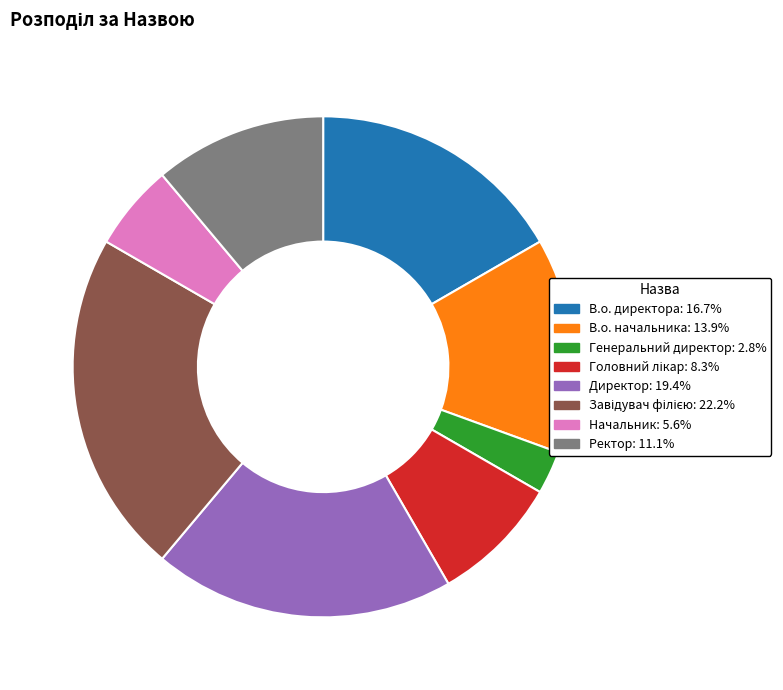

Which category has the smallest portion of the pie?

Генеральний директор